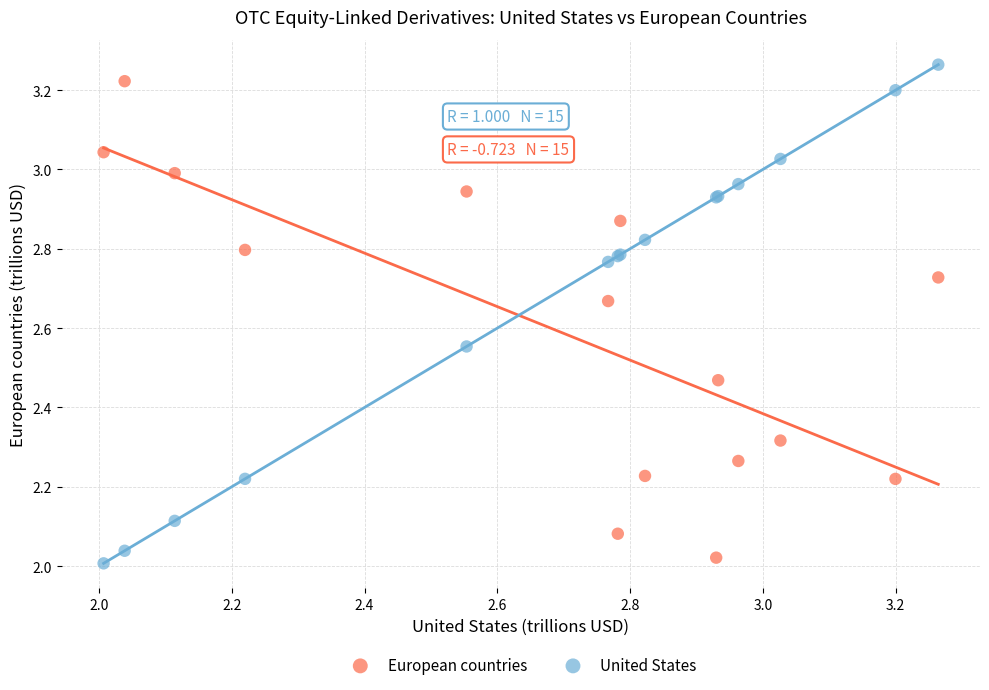

What is the X range (max minus min) for the scatter plot?

1.3